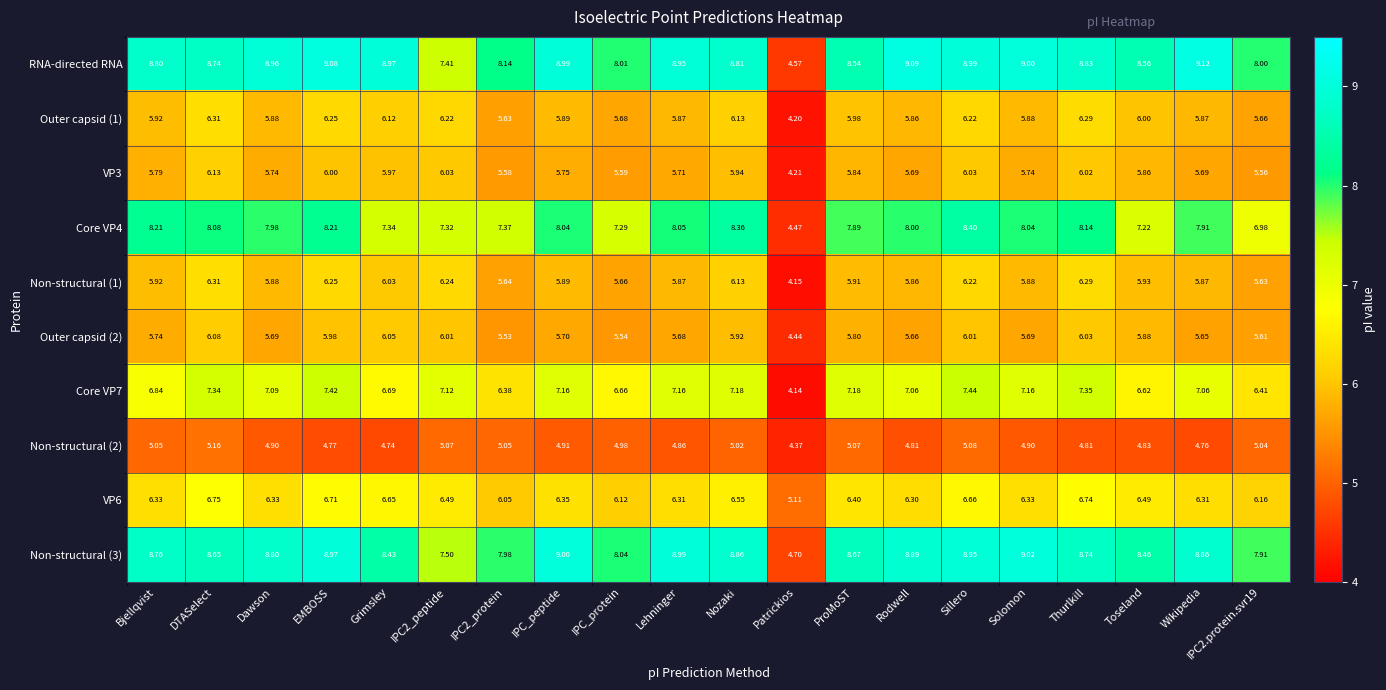

Which series has the largest range (max minus min)?

RNA-directed RNA